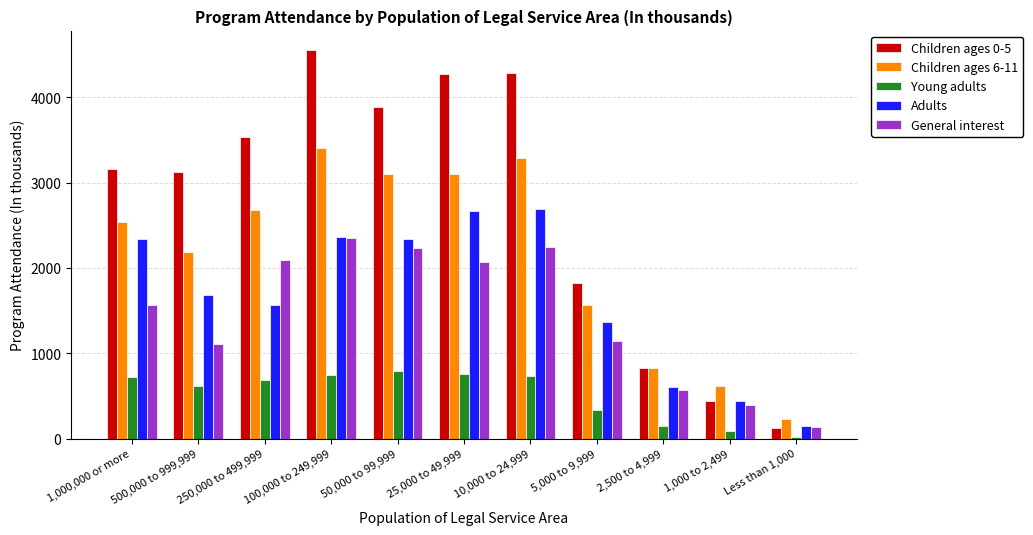

What is the label of the 1st bar from the left?

1,000,000 or more